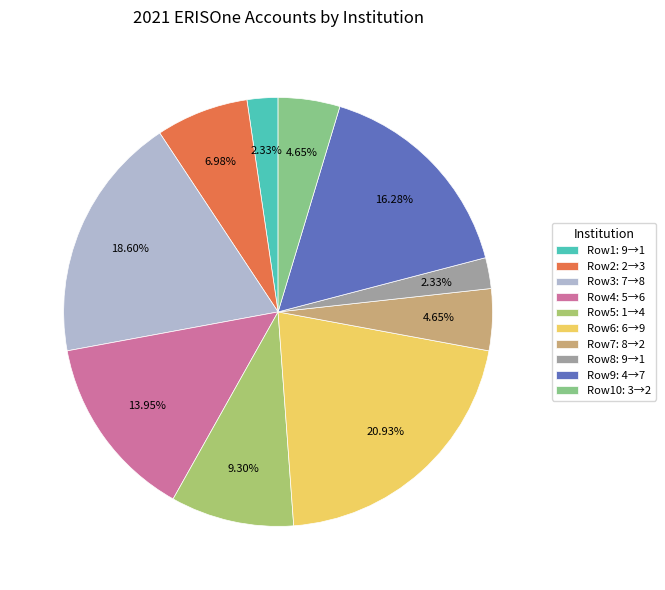

Combined, do Row9: 4→7 and Row6: 6→9 account for over 50%?

No